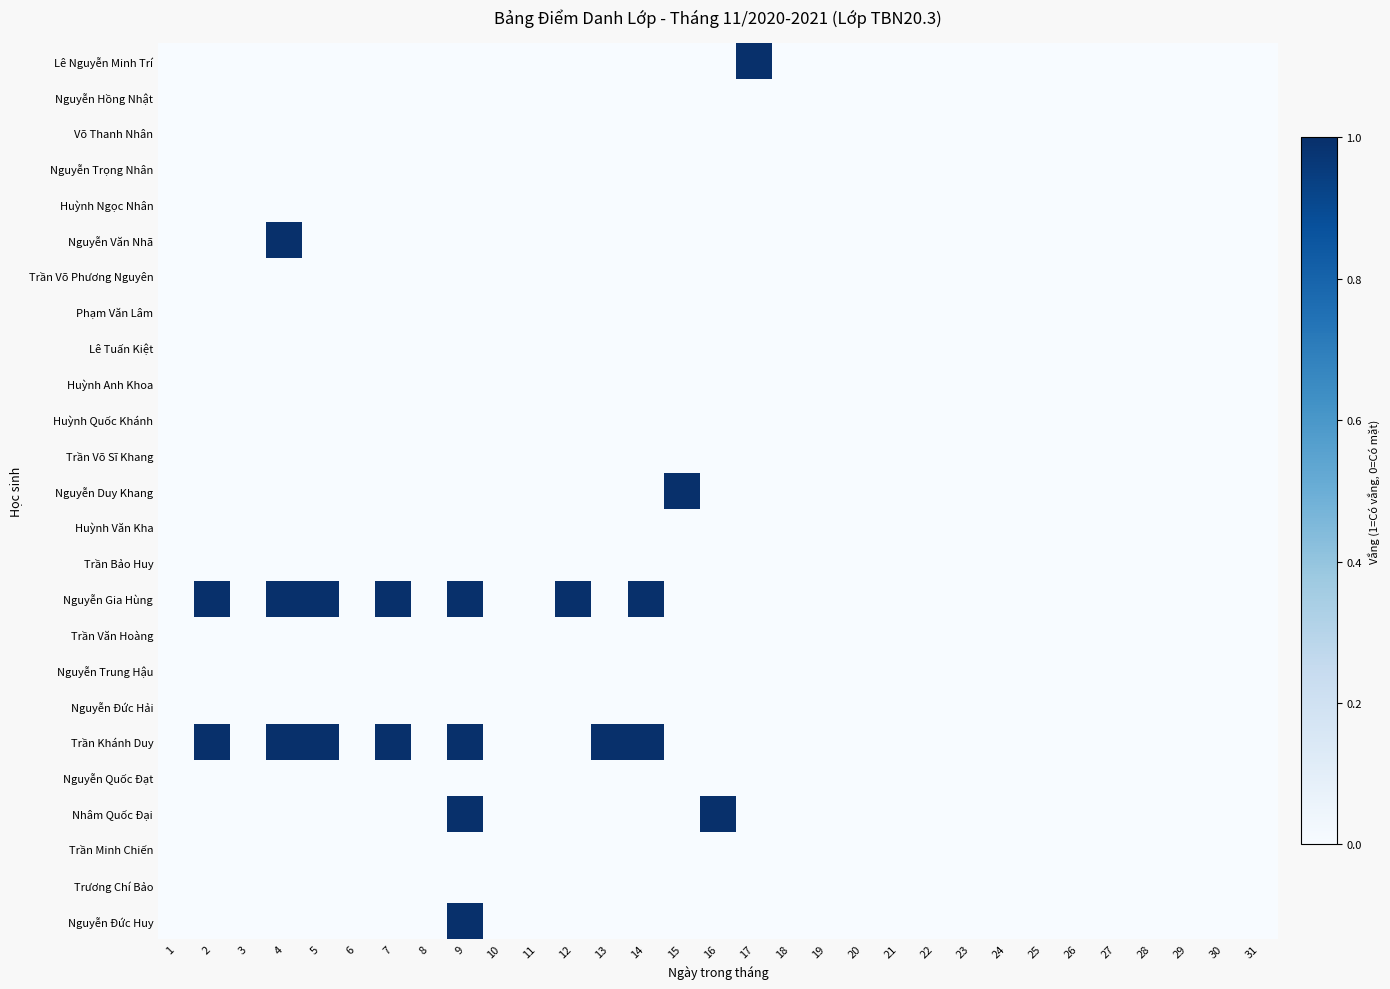

Which series has the largest range (max minus min)?

Nguyễn Đức Huy